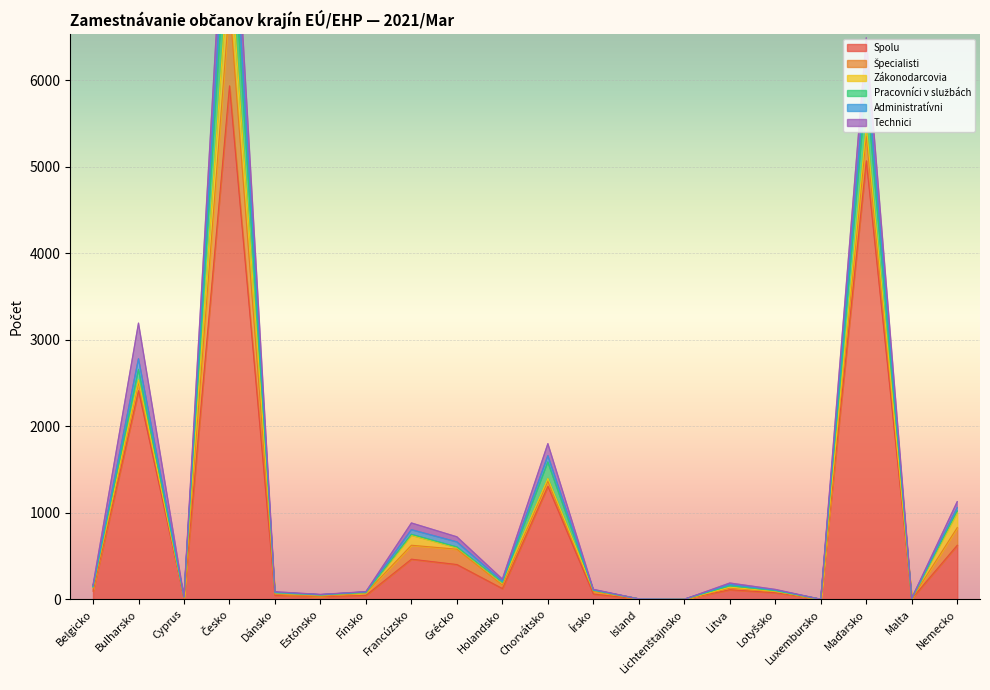

Where is the first local maximum for Pracovníci v službách?

Bulharsko